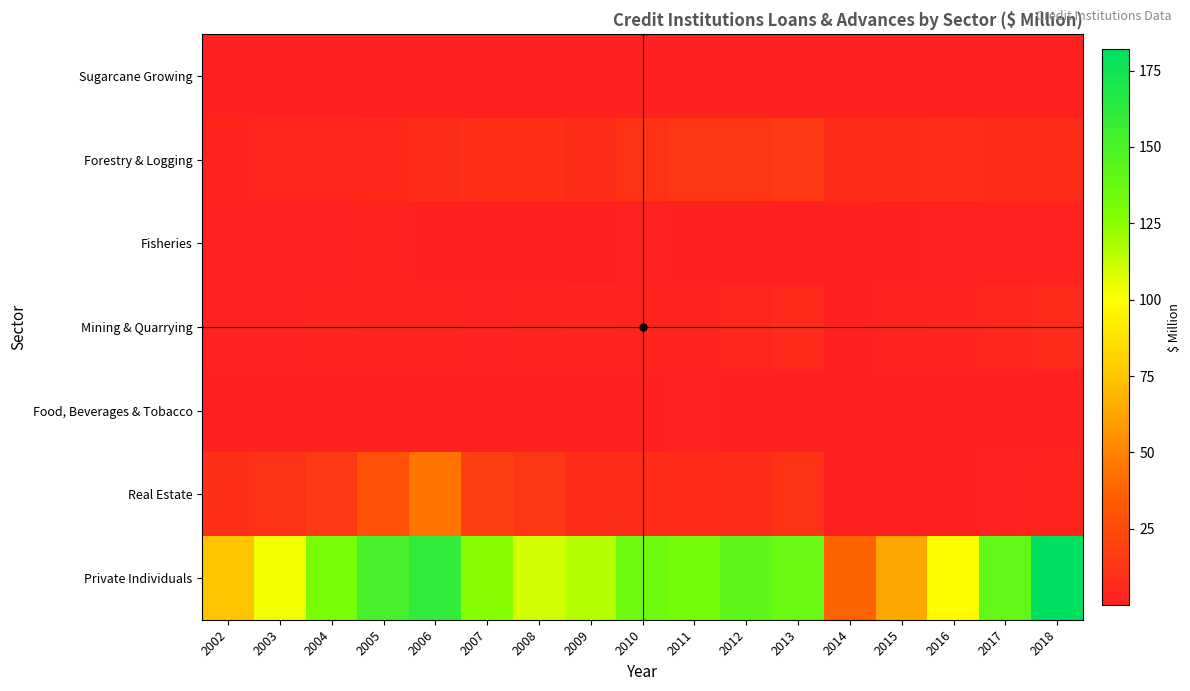

Count the number of data series in this chart.

7